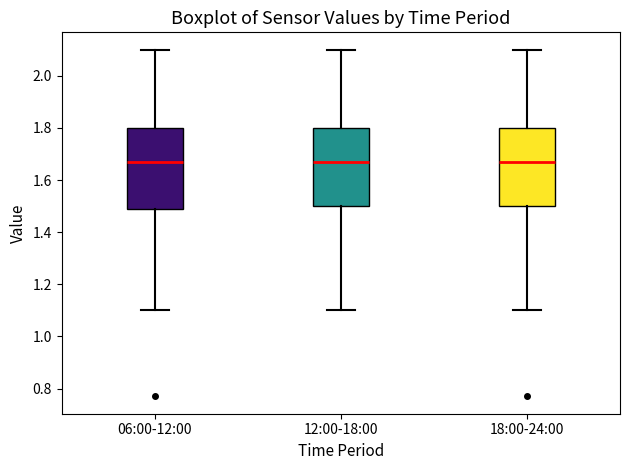

Where does the lower whisker of the box for 12:00-18:00 end on the y-axis? The values are not printed on the chart, so give them approximately, as read against the axis.

1.10